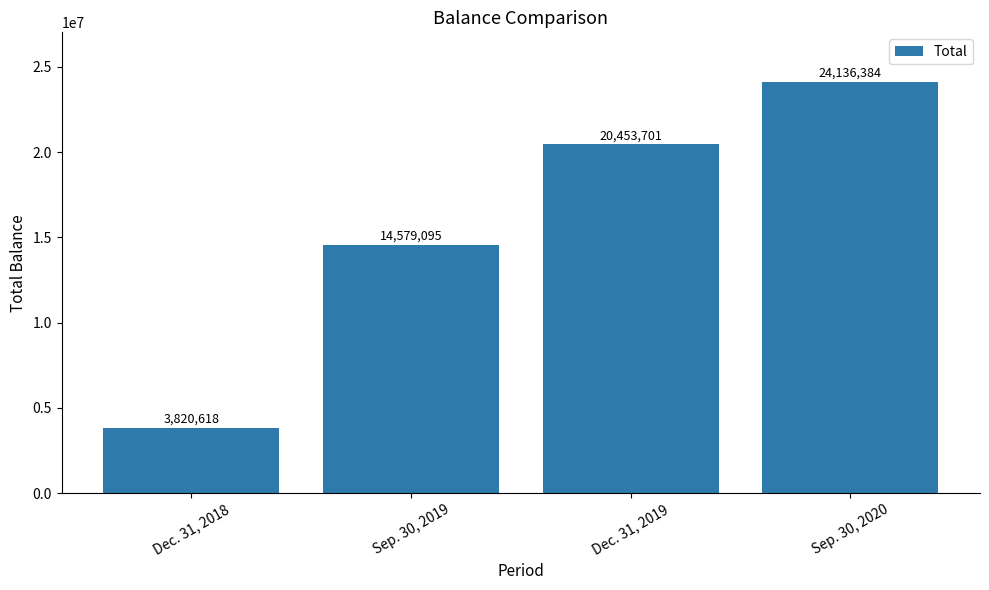

True or false: the data shows 33250887 at Sep. 30, 2020.

False